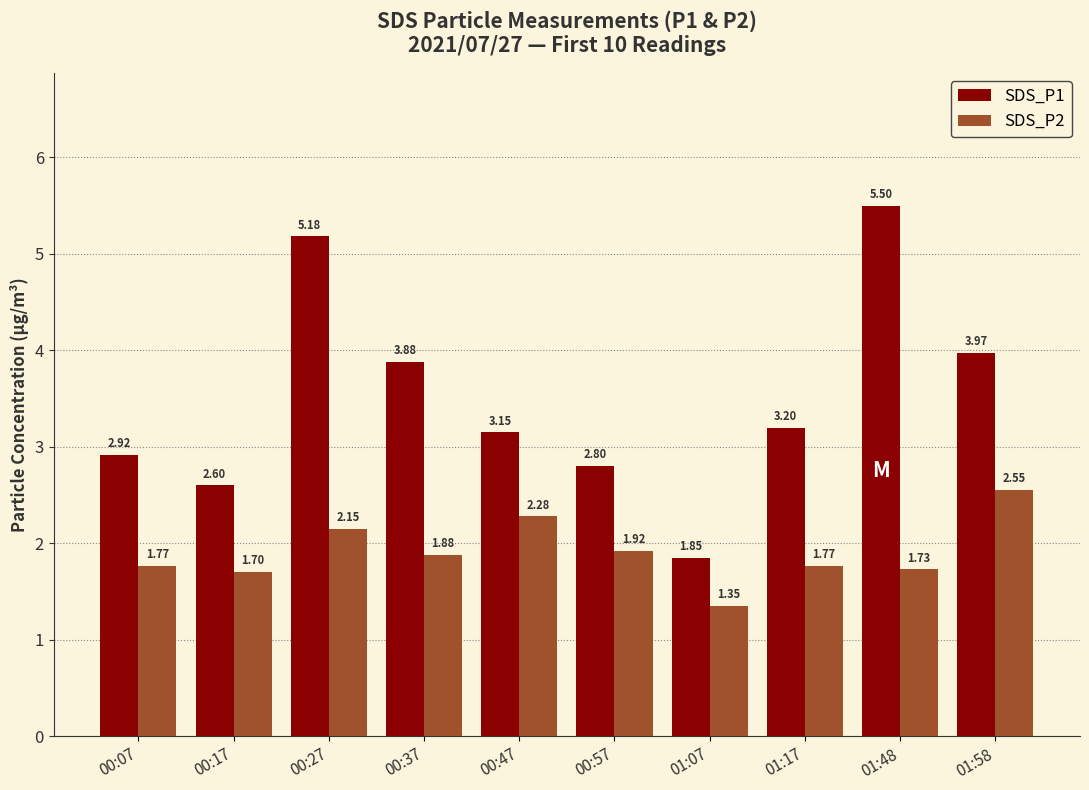

The SDS_P1 series shows 2.6 at 00:17. True or false?

True